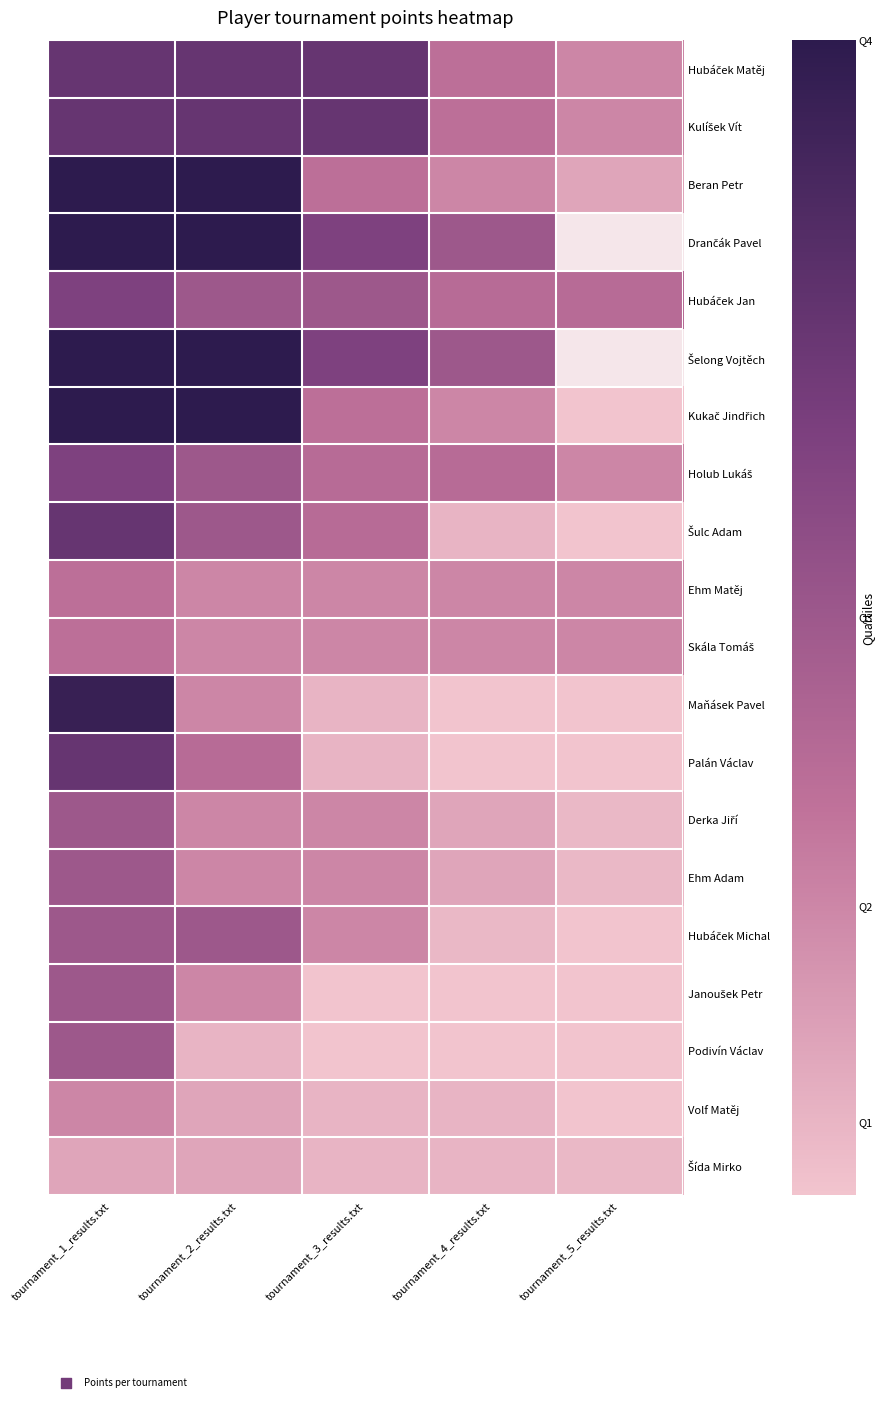

What is the maximum value shown in the chart?

1000.0